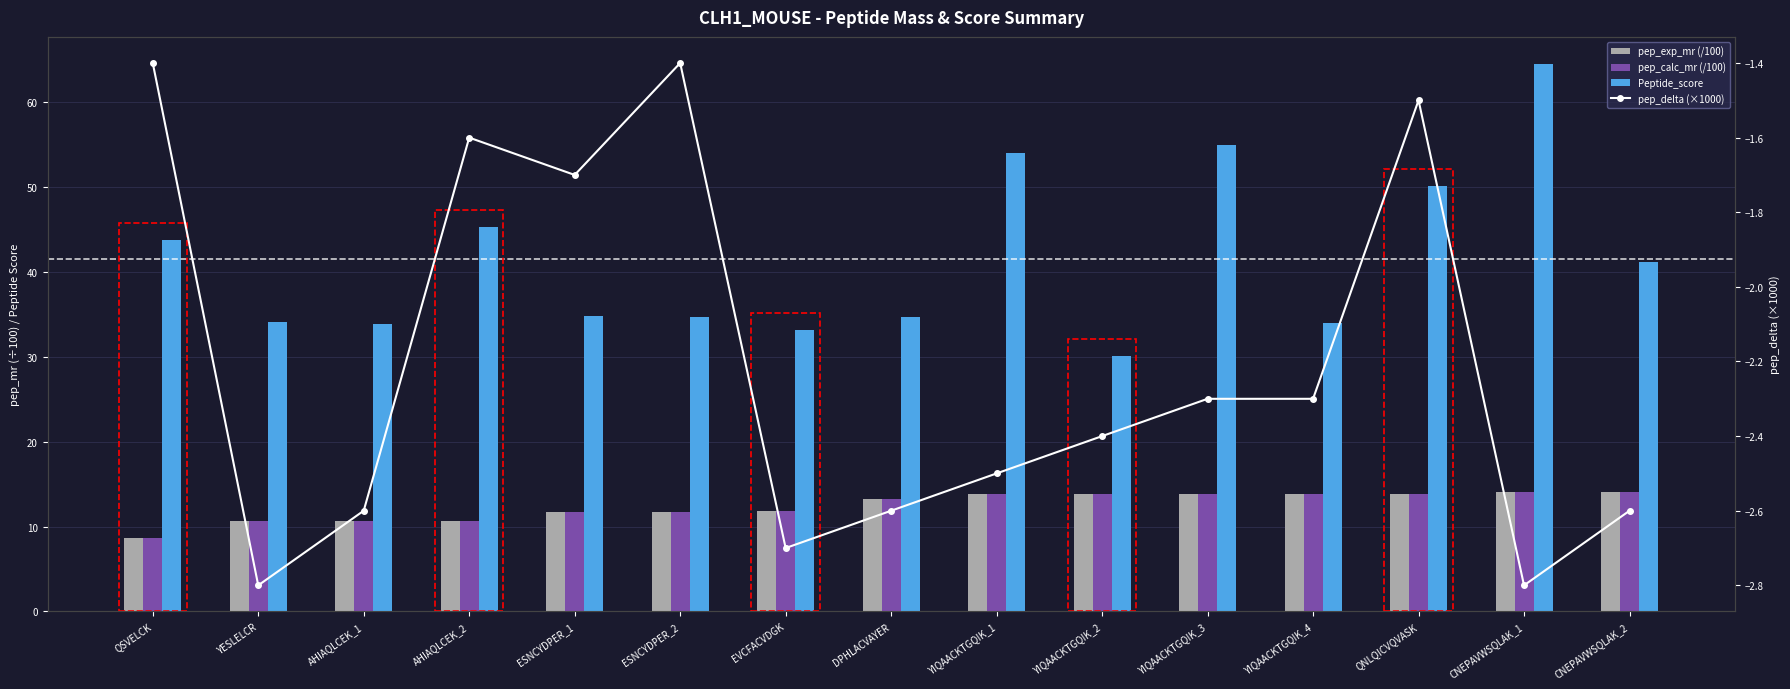

What are all the series names shown in the legend?

pep_exp_mr (/100), pep_calc_mr (/100), Peptide_score, pep_delta (×1000)